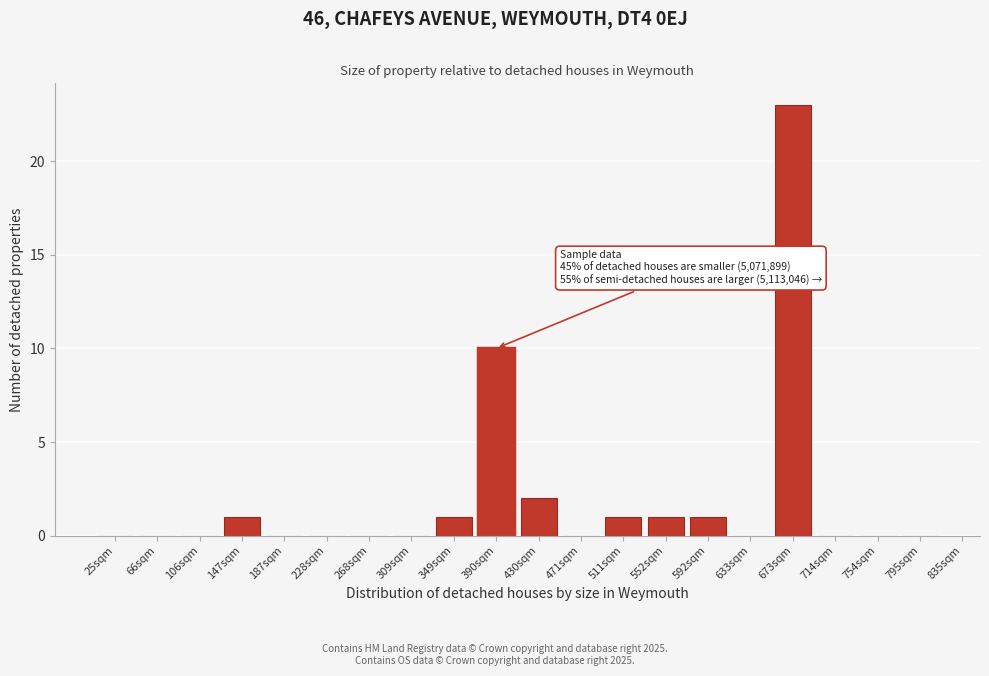

Reading left to right, transcribe all the data shown in this chart.

25sqm=0	66sqm=0	106sqm=0	147sqm=1	187sqm=0	228sqm=0	268sqm=0	309sqm=0	349sqm=1	390sqm=10	430sqm=2	471sqm=0	511sqm=1	552sqm=1	592sqm=1	633sqm=0	673sqm=23	714sqm=0	754sqm=0	795sqm=0